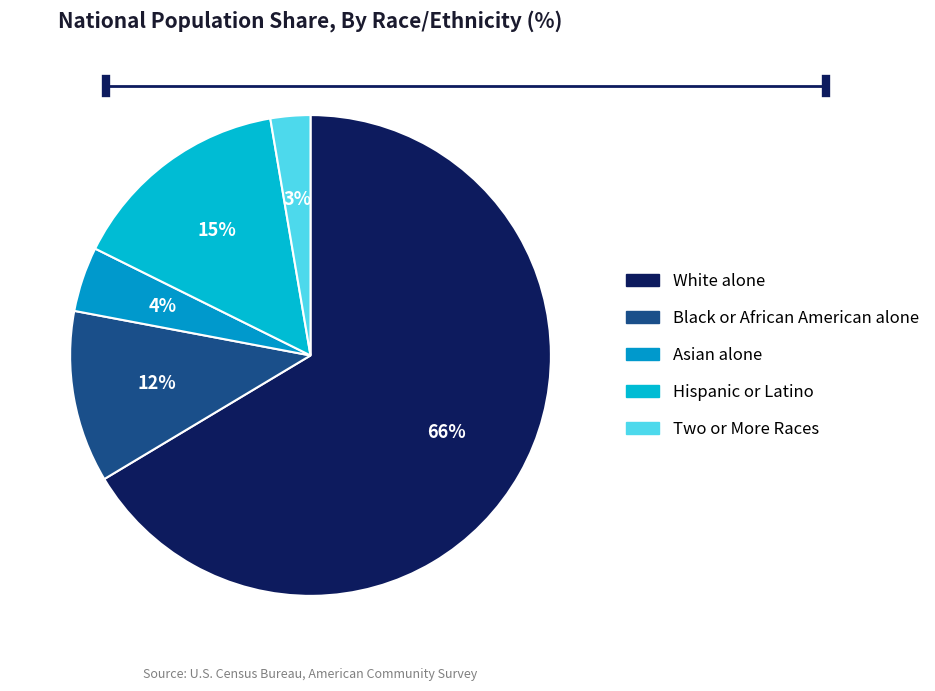

To the nearest percent, what is the average slice percentage?

20%